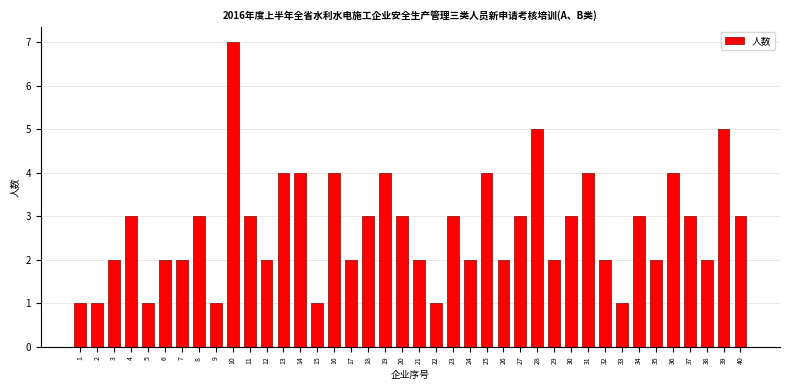

True or false: the data shows 2 at 26.

True